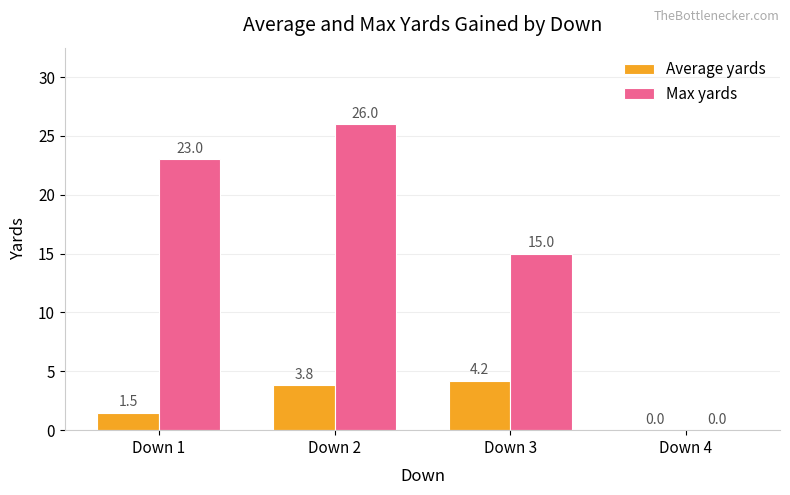

Which series has the largest total across all categories?

Max yards